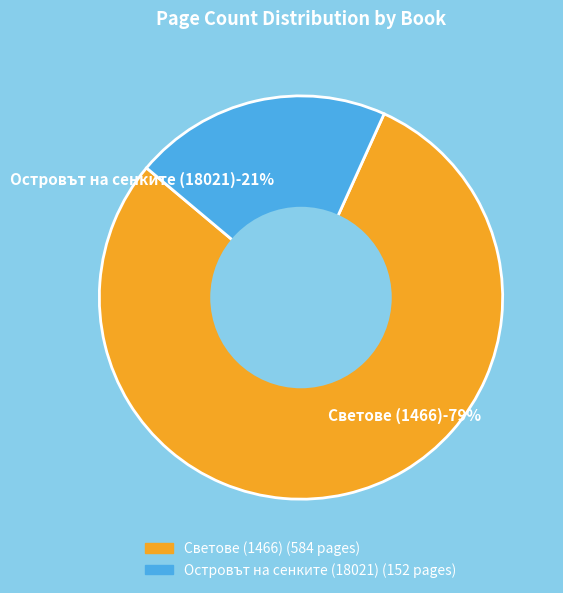

Is Светове (1466) the majority of the pie?

Yes